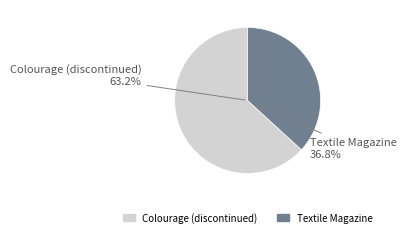

True or false: Colourage (discontinued) accounts for 63% of the total.

True